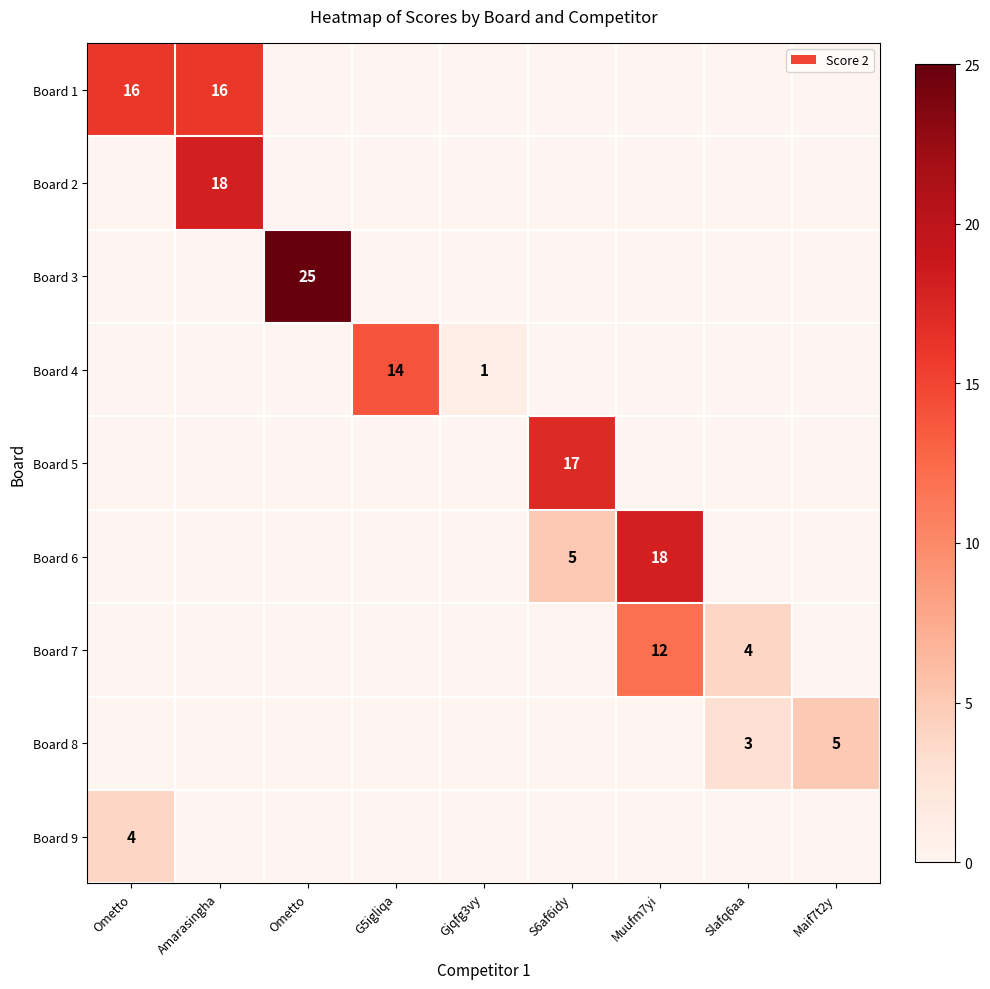

Which has a higher value, G5igliqa or Ometto?

G5igliqa